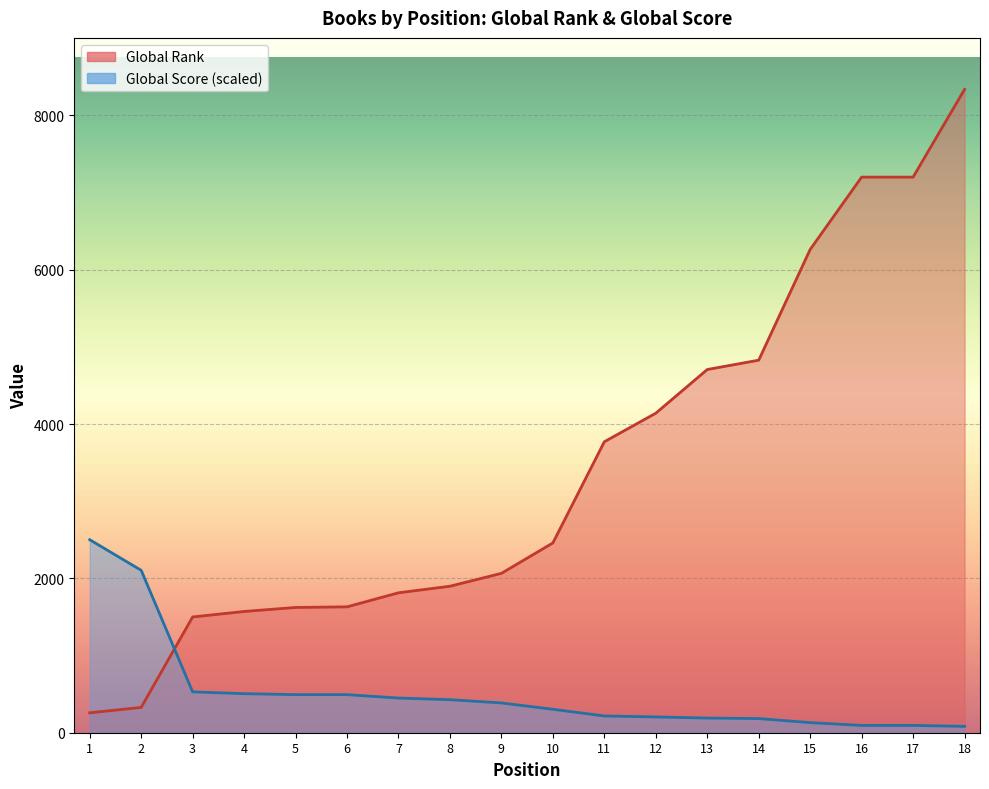

The Global Score series shows 2500.8 at 1. True or false?

True